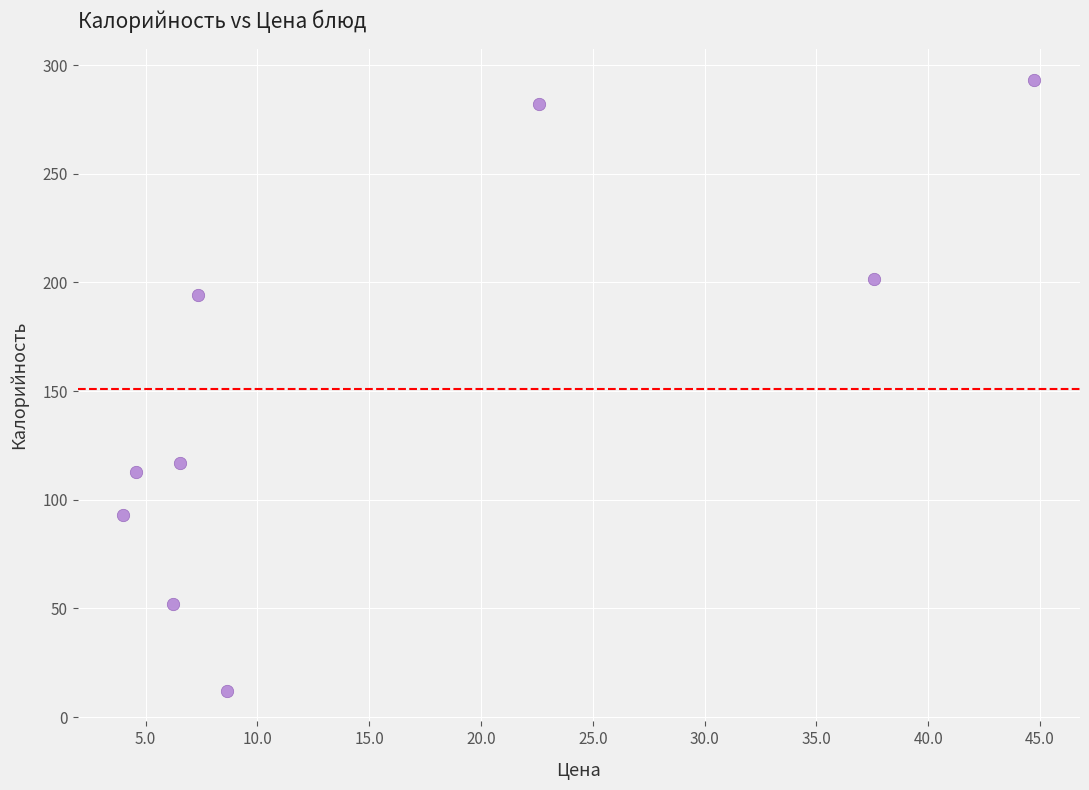

What Y value in the scatter plot is closest to 152?

117.0